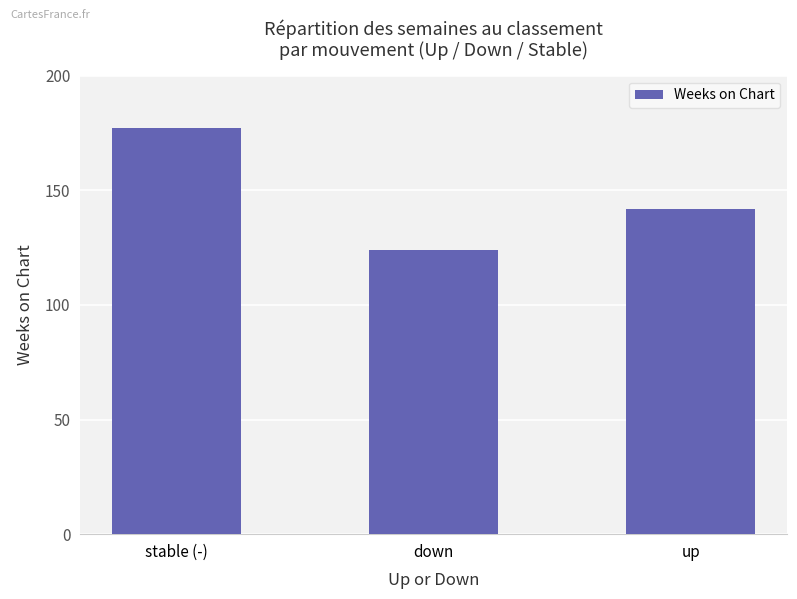

Reading left to right, extract all data points from this chart.

177	124	142